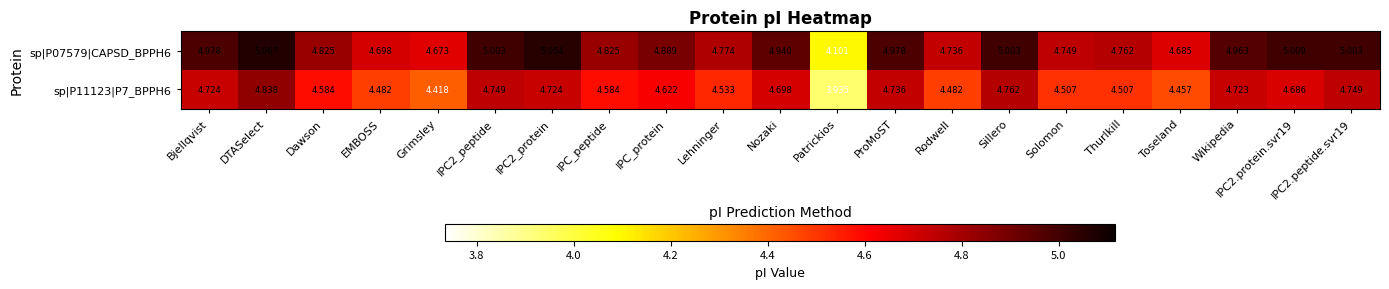

Which category has the lowest value in the sp|P11123|P7_BPPH6 series?

Patrickios